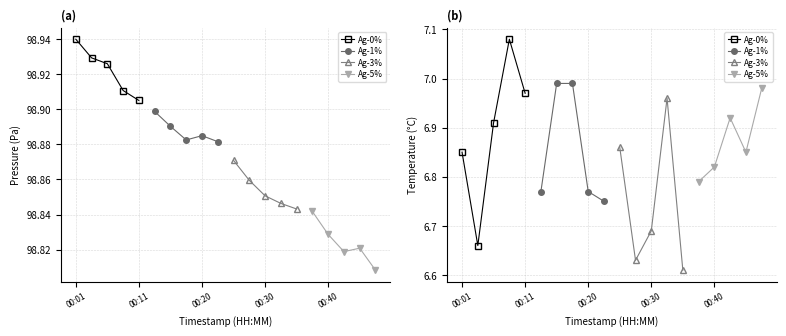

Reading right to left, list all the values displayed in this chart.

Ag-0%: 7.0	7.1	6.9	6.7	6.8
Ag-1%: 6.8	6.8	7.0	7.0	6.8
Ag-3%: 6.6	7.0	6.7	6.6	6.9
Ag-5%: 7.0	6.8	6.9	6.8	6.8